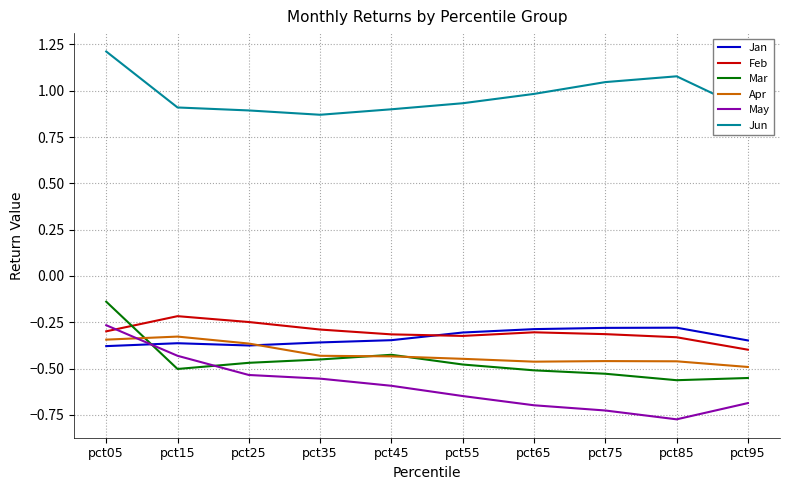

How many lines are shown in the chart?

6